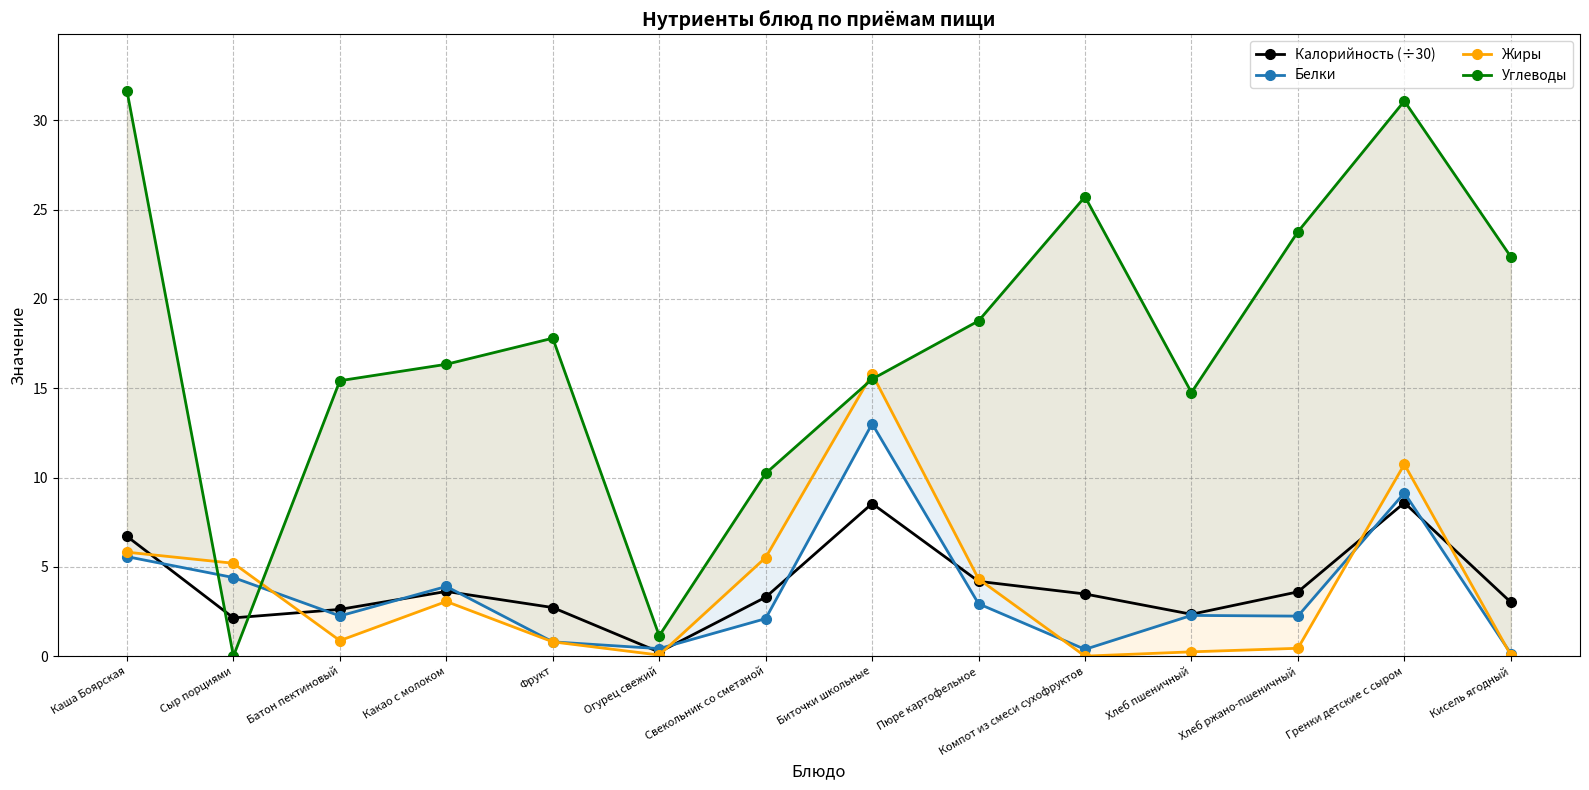

What is the approximate value of Белки at Огурец свежий?

0.4